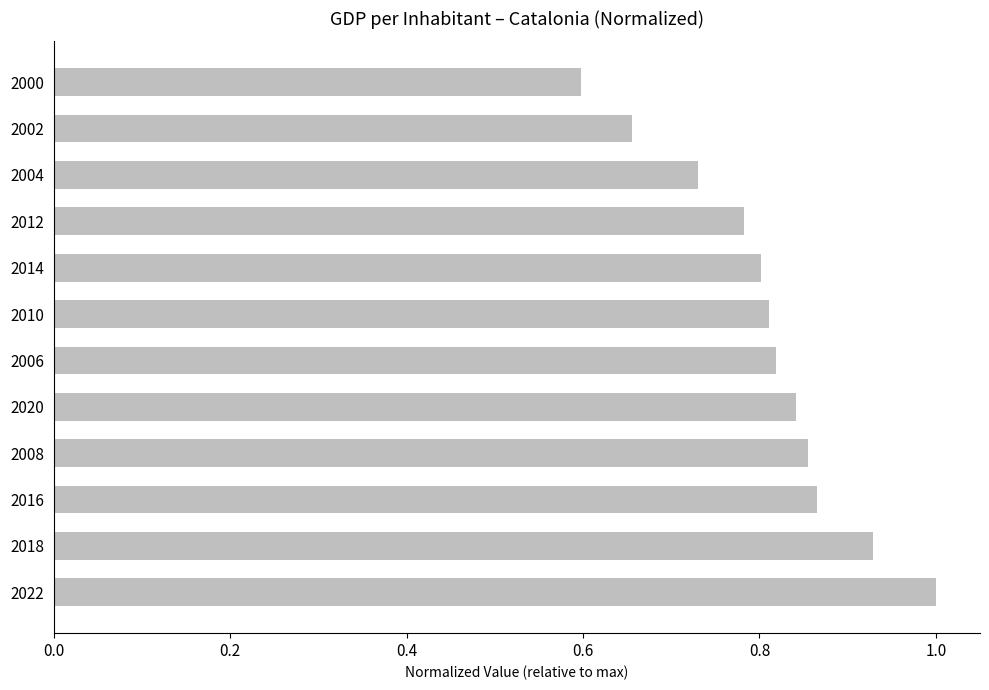

Count the values in the range 0 to 1.

12